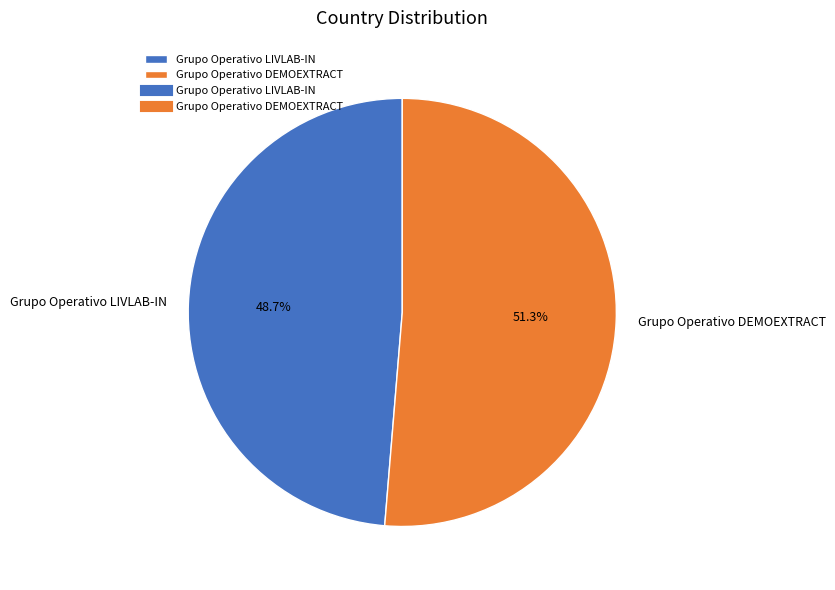

Is it true that Grupo Operativo LIVLAB-IN is 61% of the pie?

False